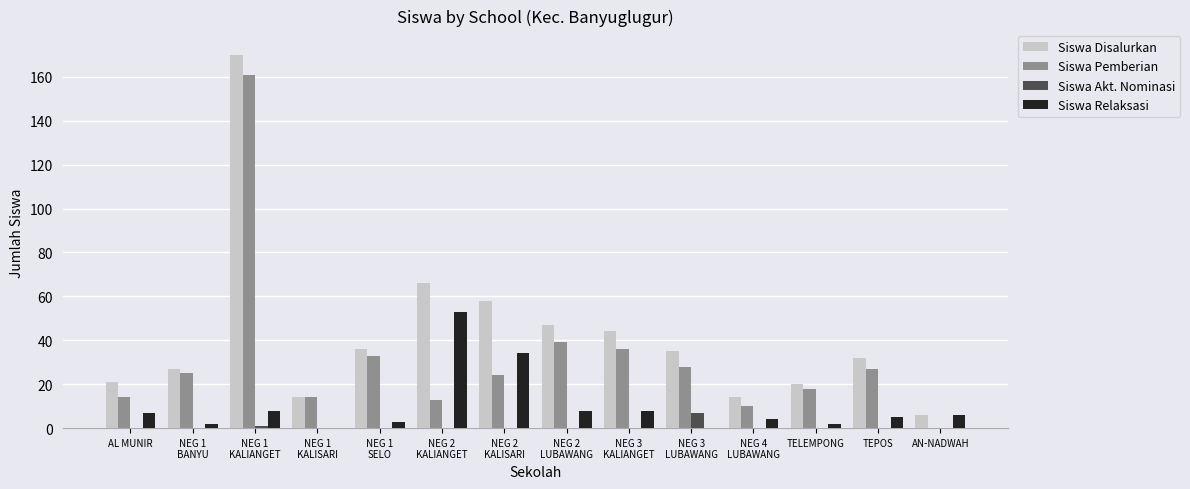

Is the value of Siswa Relaksasi at NEG 2
KALIANGET greater than the value of Siswa Pemberian at NEG 2
KALIANGET?

Yes